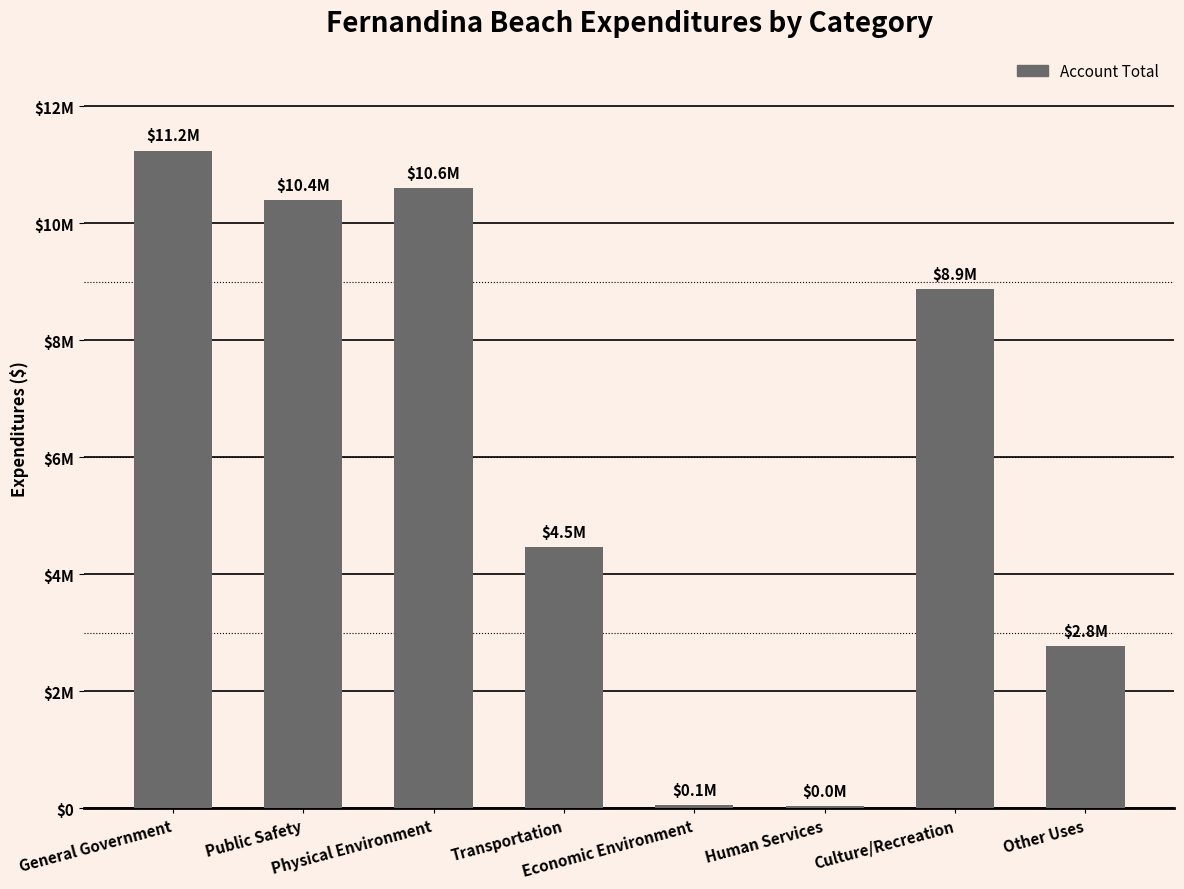

What is the change in value from Economic Environment to Human Services?

-6748